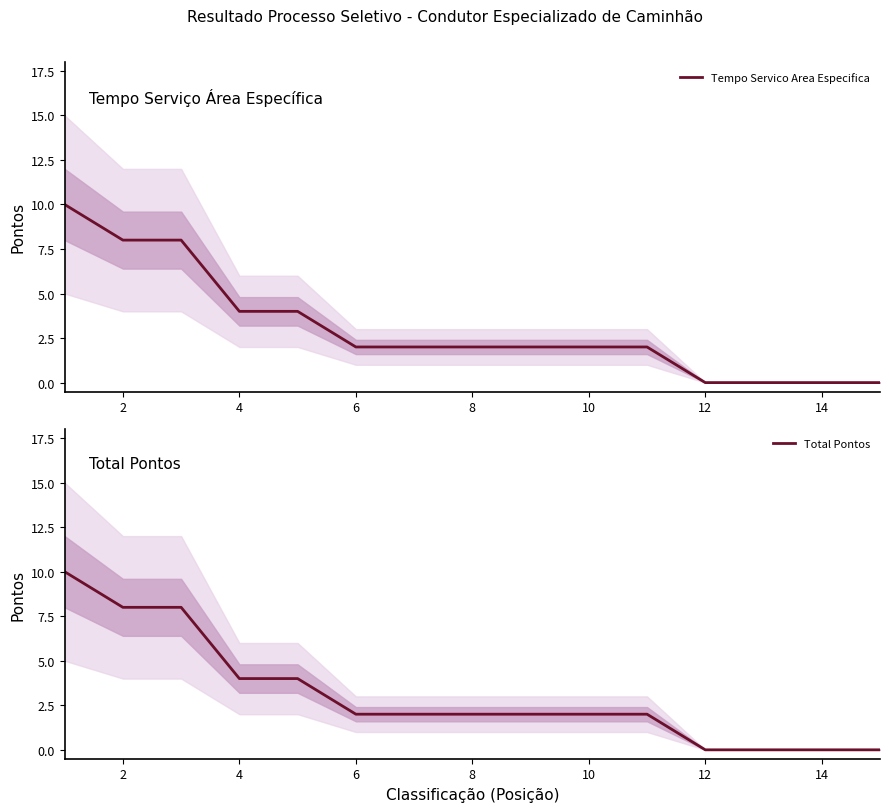

The value of Tempo Servico Area Especifica at 6 is 2. True or false?

True